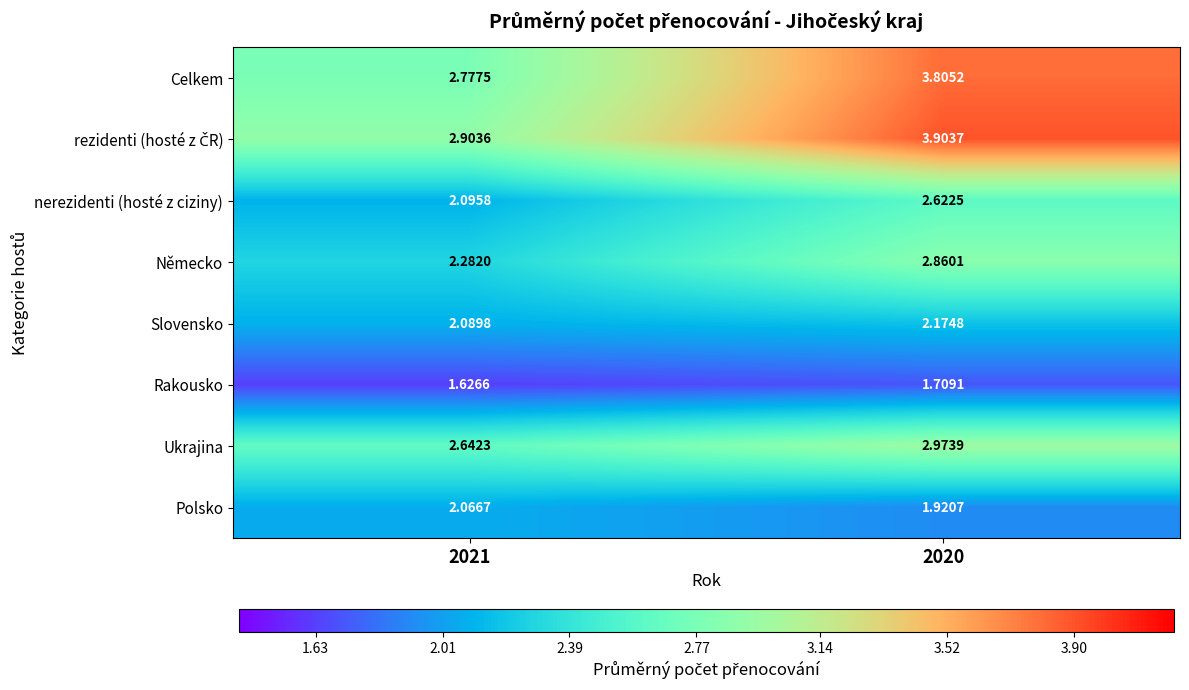

Which series has the largest range (max minus min)?

Celkem